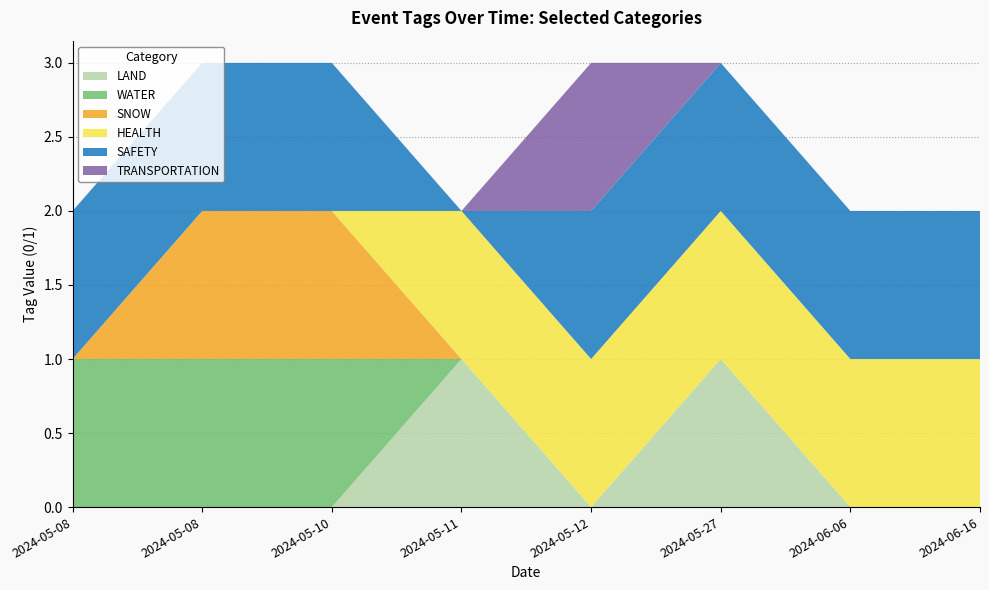

Reading left to right, list all the values displayed in this chart.

LAND: 2024-05-08=0	2024-05-08=0	2024-05-10=0	2024-05-11=1	2024-05-12=0	2024-05-27=1	2024-06-06=0	2024-06-16=0
WATER: 2024-05-08=1	2024-05-08=1	2024-05-10=1	2024-05-11=0	2024-05-12=0	2024-05-27=0	2024-06-06=0	2024-06-16=0
SNOW: 2024-05-08=0	2024-05-08=1	2024-05-10=1	2024-05-11=0	2024-05-12=0	2024-05-27=0	2024-06-06=0	2024-06-16=0
HEALTH: 2024-05-08=0	2024-05-08=0	2024-05-10=0	2024-05-11=1	2024-05-12=1	2024-05-27=1	2024-06-06=1	2024-06-16=1
SAFETY: 2024-05-08=1	2024-05-08=1	2024-05-10=1	2024-05-11=0	2024-05-12=1	2024-05-27=1	2024-06-06=1	2024-06-16=1
TRANSPORTATION: 2024-05-08=0	2024-05-08=0	2024-05-10=0	2024-05-11=0	2024-05-12=1	2024-05-27=0	2024-06-06=0	2024-06-16=0